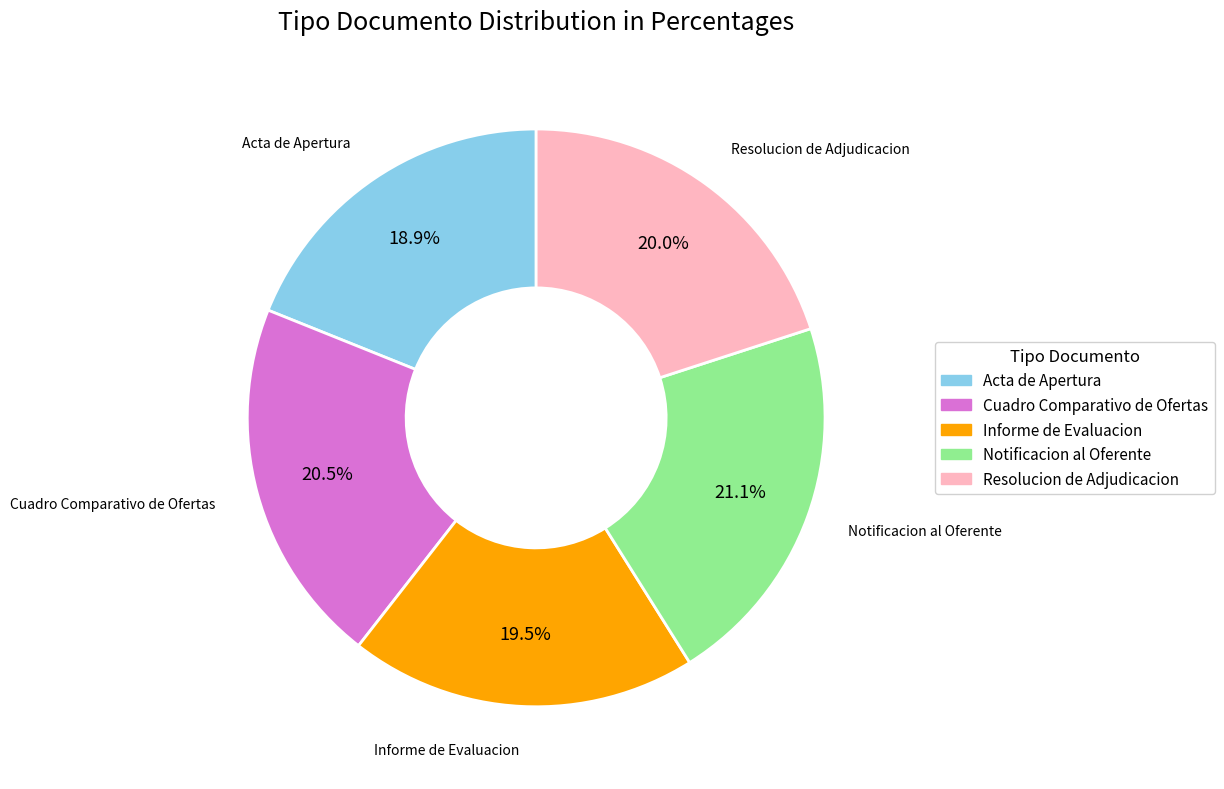

How many slices are in this pie chart?

5